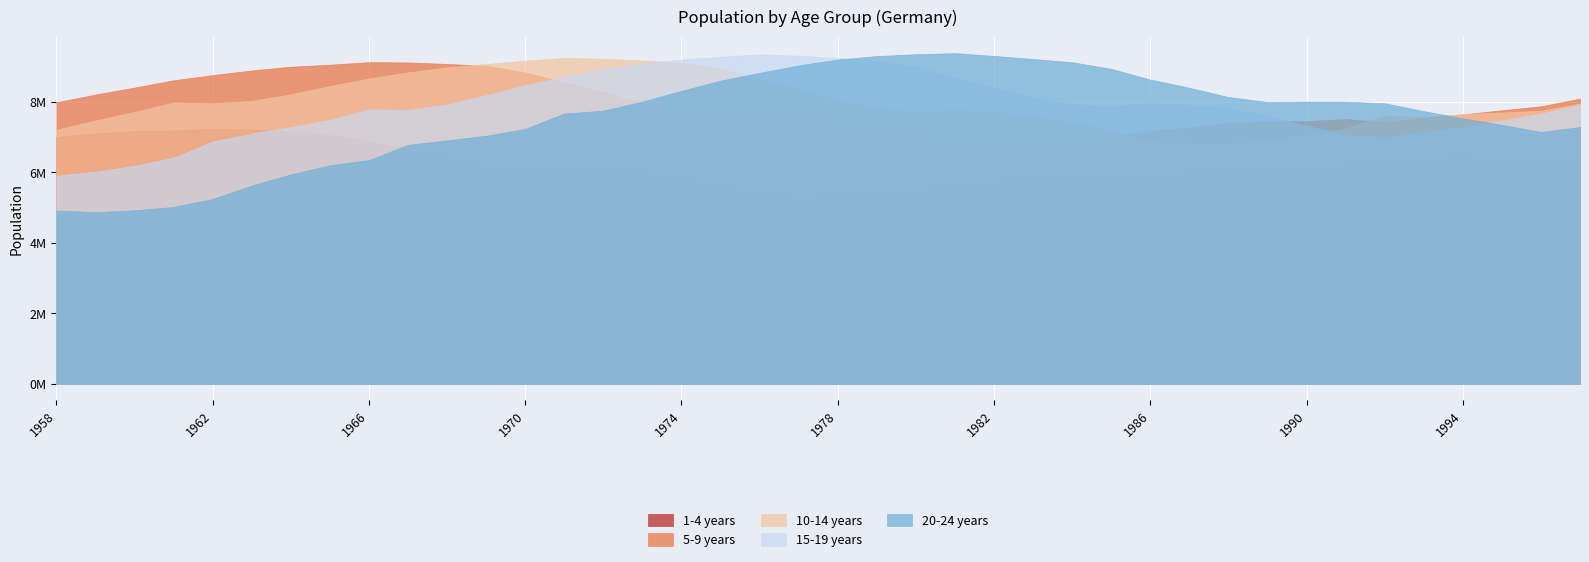

At how many categories does at least one series exceed 9285842?

6